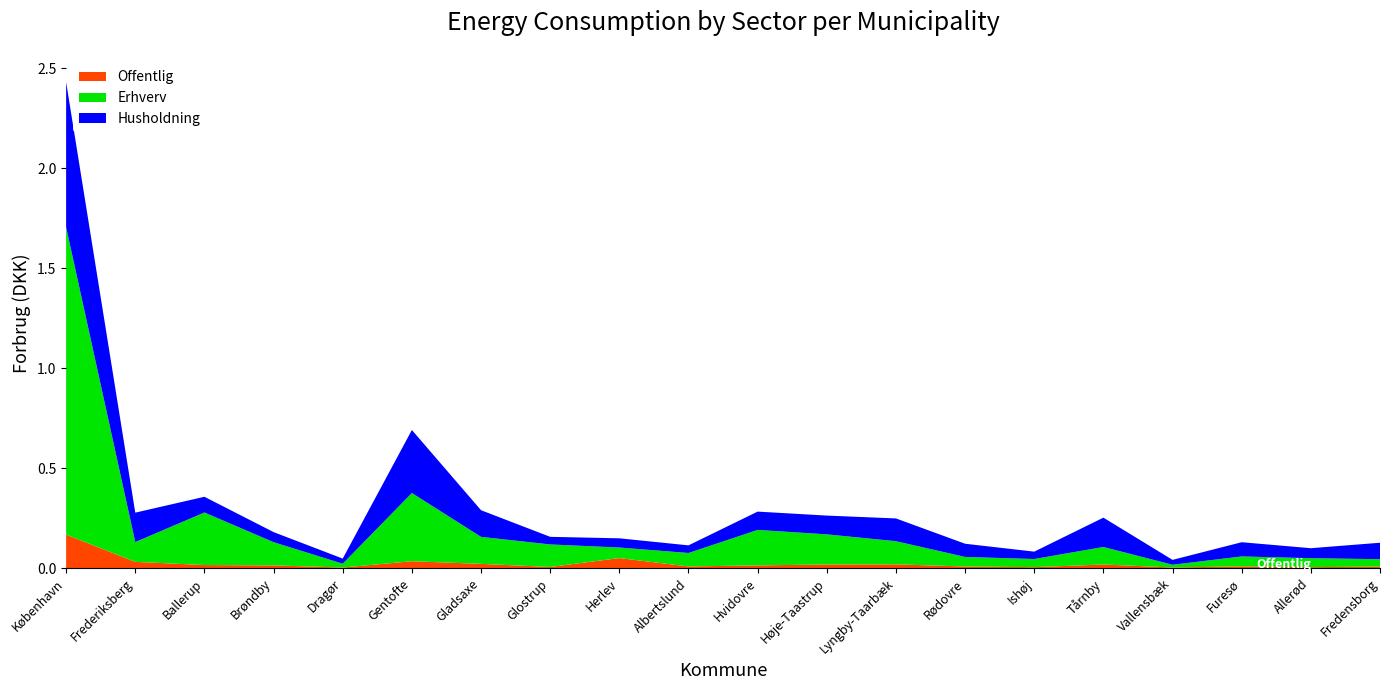

Reading left to right, list all the values displayed in this chart.

Offentlig: København=167239549.2	Frederiksberg=31104387.4	Ballerup=15015640.2	Brøndby=13317913.5	Dragør=2630353.2	Gentofte=34198334.1	Gladsaxe=20949721.0	Glostrup=5451913.7	Herlev=49922833.6	Albertslund=8080790.2	Hvidovre=13333805.2	Høje-Taastrup=17852063.6	Lyngby-Taarbæk=18491818.2	Rødovre=7796008.3	Ishøj=4492620.3	Tårnby=17828030.8	Vallensbæk=2816873.4	Furesø=8512821.8	Allerød=4402469.4	Fredensborg=7649437.6
Erhverv: København=1537553005.3	Frederiksberg=99024550.4	Ballerup=262860494.2	Brøndby=116086452.7	Dragør=18997403.0	Gentofte=340994923.5	Gladsaxe=135133984.1	Glostrup=112665566.1	Herlev=52766678.2	Albertslund=67288306.1	Hvidovre=177442402.6	Høje-Taastrup=150719621.0	Lyngby-Taarbæk=115815510.7	Rødovre=47822352.9	Ishøj=40730646.7	Tårnby=87542475.7	Vallensbæk=13783843.6	Furesø=49606684.3	Allerød=44924504.8	Fredensborg=36648700.1
Husholdning: København=725433105.6	Frederiksberg=146920611.8	Ballerup=78575855.8	Brøndby=50404953.8	Dragør=25665705.3	Gentofte=315190978.5	Gladsaxe=133146137.9	Glostrup=38033181.4	Herlev=46065368.7	Albertslund=38110125.8	Hvidovre=91489332.3	Høje-Taastrup=93821195.0	Lyngby-Taarbæk=113867197.4	Rødovre=65982016.2	Ishøj=36867137.4	Tårnby=146712437.1	Vallensbæk=24306060.5	Furesø=71047582.7	Allerød=49969150.4	Fredensborg=82312460.3